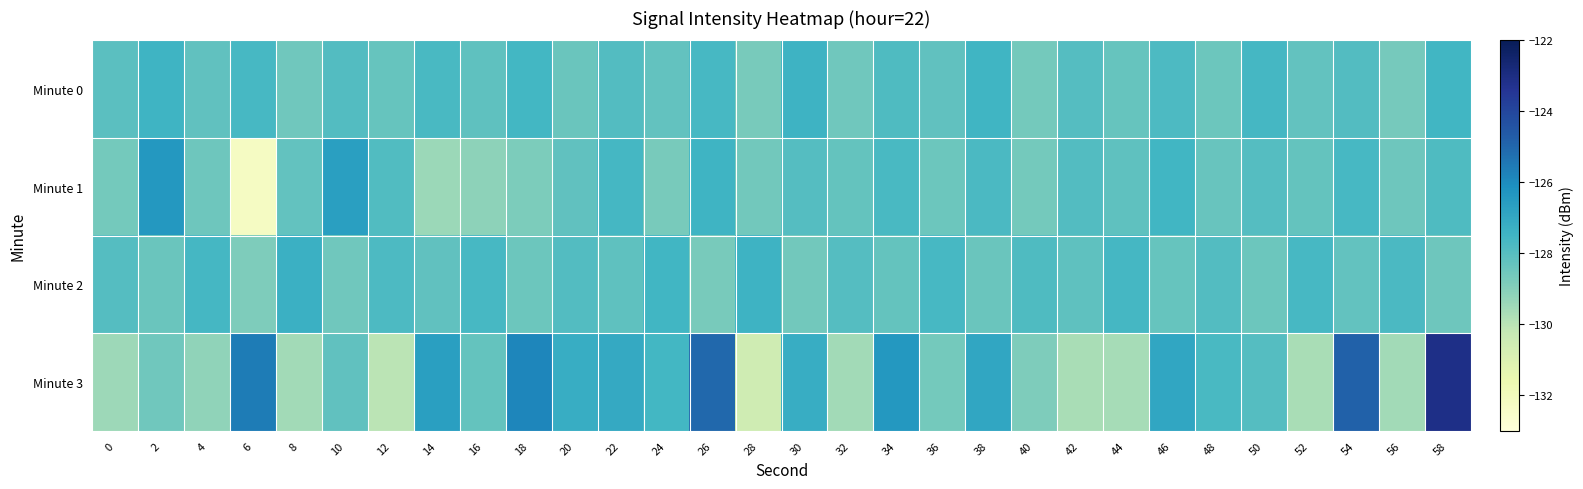

Reading right to left, transcribe all the data shown in this chart.

Minute 0: 58=-127.5	56=-128.7	54=-127.9	52=-128.2	50=-127.6	48=-128.5	46=-127.8	44=-128.3	42=-128.0	40=-128.6	38=-127.5	36=-128.2	34=-127.8	32=-128.6	30=-127.4	28=-128.7	26=-127.6	24=-128.3	22=-127.9	20=-128.4	18=-127.6	16=-128.2	14=-127.7	12=-128.3	10=-127.9	8=-128.5	6=-127.6	4=-128.2	2=-127.5	0=-128.1
Minute 1: 58=-127.8	56=-128.5	54=-127.7	52=-128.3	50=-128.0	48=-128.4	46=-127.5	44=-128.2	42=-127.9	40=-128.6	38=-127.7	36=-128.4	34=-127.7	32=-128.3	30=-128.0	28=-128.6	26=-127.4	24=-128.7	22=-127.6	20=-128.2	18=-128.8	16=-129.1	14=-129.4	12=-127.9	10=-126.7	8=-128.3	6=-132.2	4=-128.5	2=-126.4	0=-128.7
Minute 2: 58=-128.5	56=-127.8	54=-128.3	52=-127.6	50=-128.5	48=-127.9	46=-128.3	44=-127.6	42=-128.2	40=-127.8	38=-128.4	36=-127.7	34=-128.3	32=-128.0	30=-128.6	28=-127.4	26=-128.7	24=-127.5	22=-128.2	20=-127.9	18=-128.5	16=-127.7	14=-128.2	12=-127.8	10=-128.5	8=-127.3	6=-128.9	4=-127.6	2=-128.4	0=-127.9
Minute 3: 58=-123.1	56=-129.5	54=-124.9	52=-129.7	50=-128.0	48=-127.7	46=-126.9	44=-129.6	42=-129.7	40=-128.9	38=-126.9	36=-128.7	34=-126.4	32=-129.6	30=-127.2	28=-130.5	26=-125.0	24=-127.6	22=-127.0	20=-127.2	18=-125.8	16=-128.3	14=-126.7	12=-130.0	10=-128.2	8=-129.5	6=-125.6	4=-129.2	2=-128.5	0=-129.5